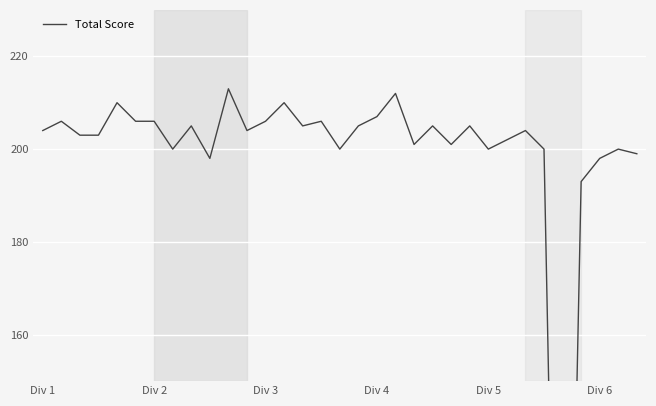

The value at 10 is 365. True or false?

False